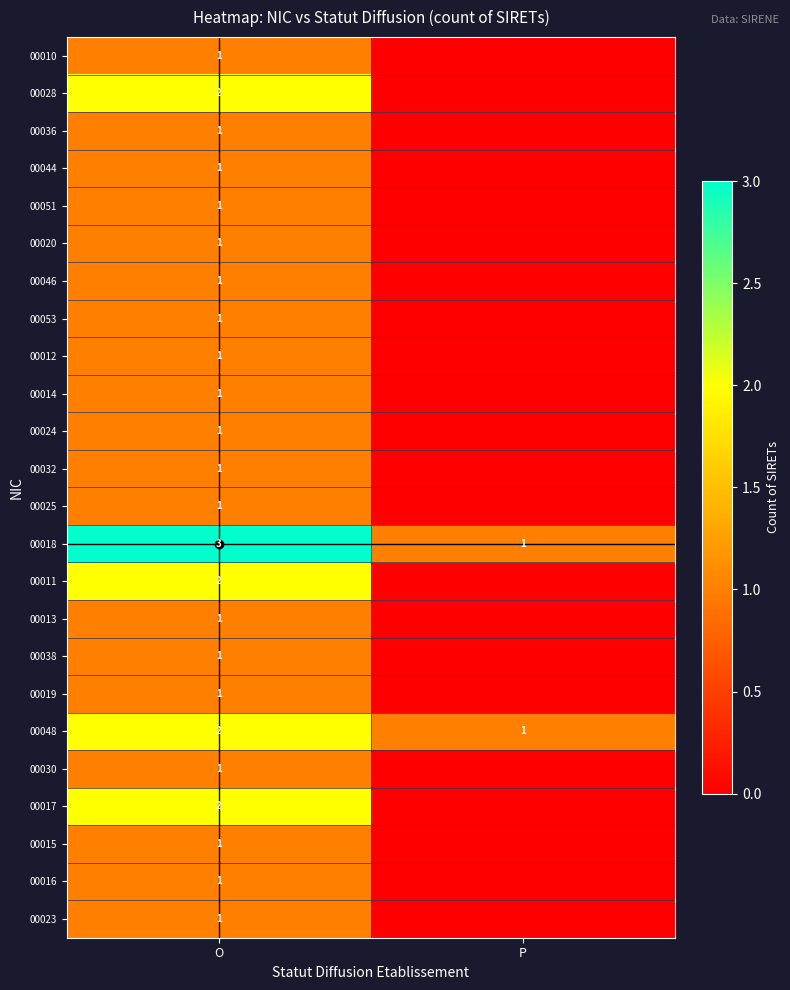

The value of 00011 at O is 3. True or false?

False